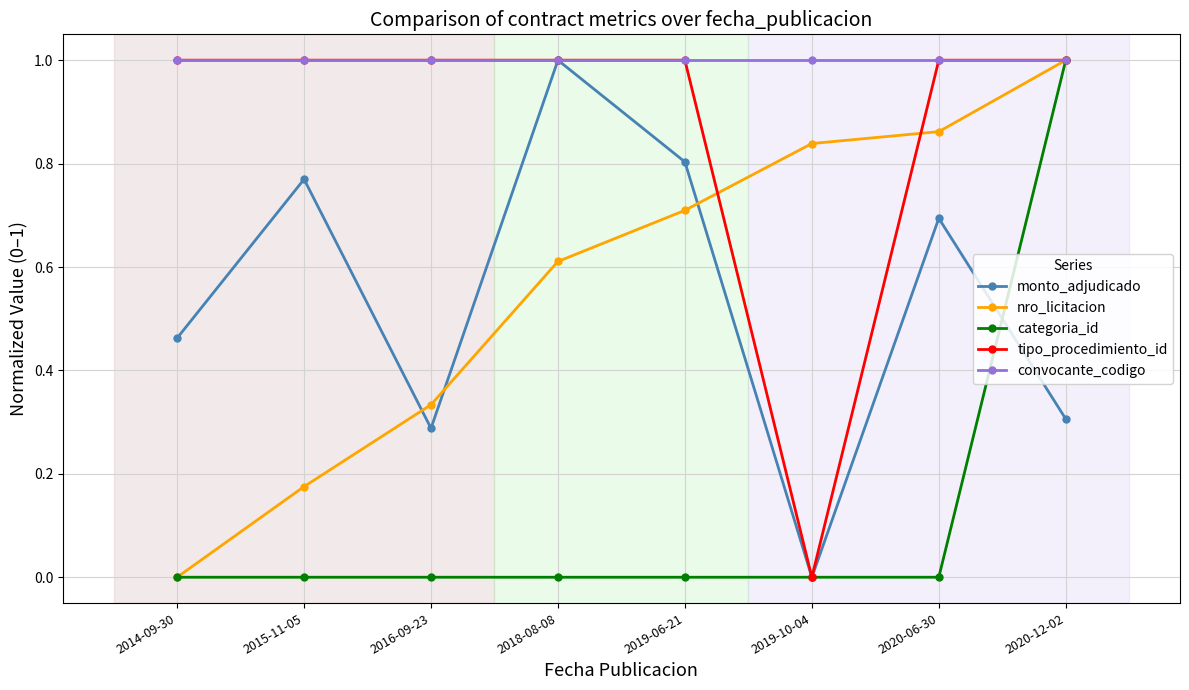

What is the greatest value displayed?

1.0